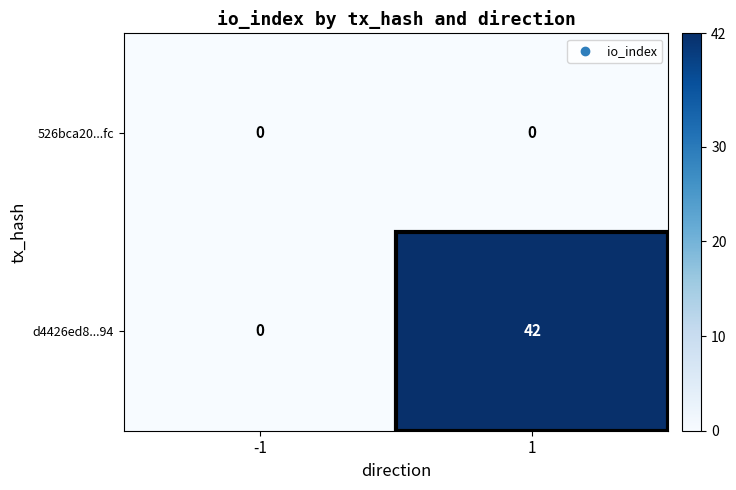

Rank the series at 1 from highest to lowest value.

d4426ed8...94, 526bca20...fc